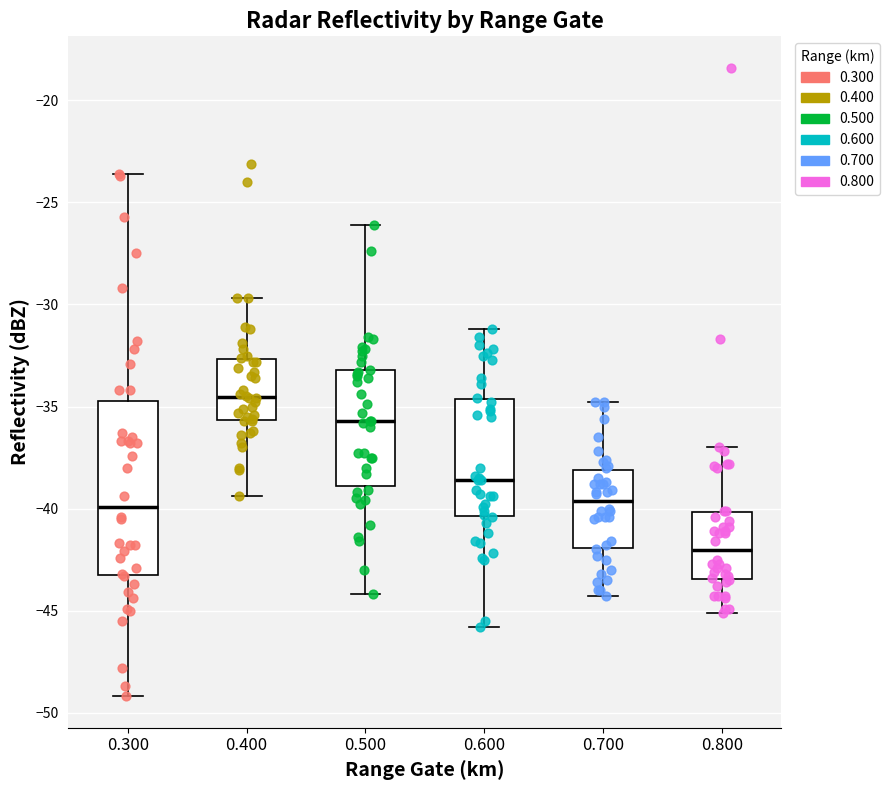

Reading left to right, read every box against the y-axis: the position of its median line, the range the box covers, and the ends of its whiskers. The values are not printed on the chart, so give them approximately, as read against the axis.

0.300: median -40.0, box -43.5 to -34.5, whiskers -49.0 to -23.5
0.400: median -34.5, box -35.5 to -32.5, whiskers -39.5 to -29.5
0.500: median -35.5, box -39.0 to -33.0, whiskers -44.0 to -26.0
0.600: median -38.5, box -40.5 to -34.5, whiskers -46.0 to -31.0
0.700: median -39.5, box -42.0 to -38.0, whiskers -44.5 to -35.0
0.800: median -42.0, box -43.5 to -40.0, whiskers -45.0 to -37.0